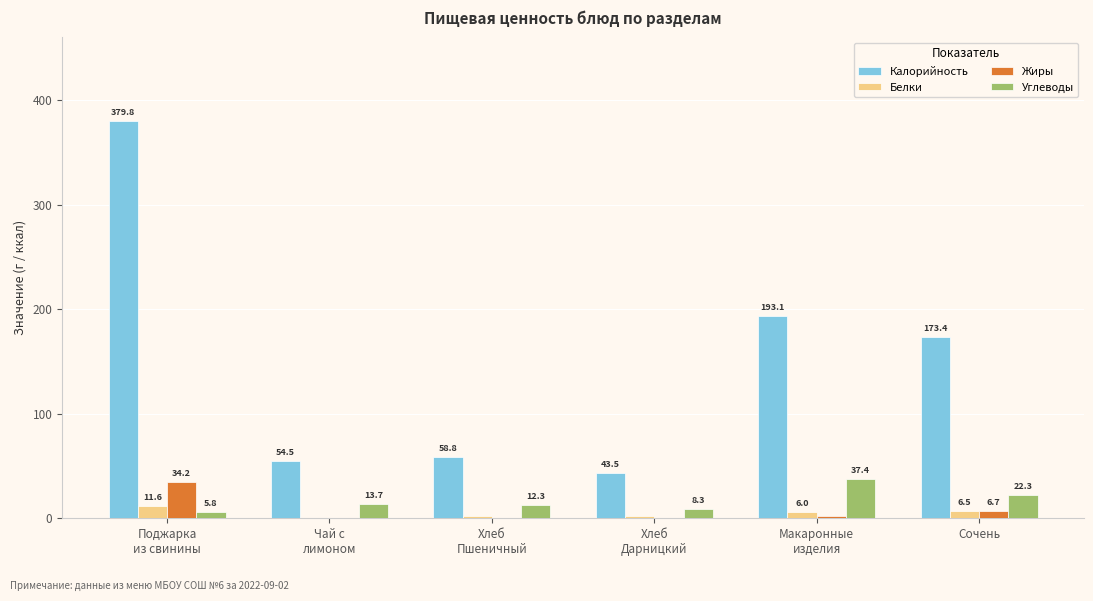

What is the maximum value for Углеводы?

37.4